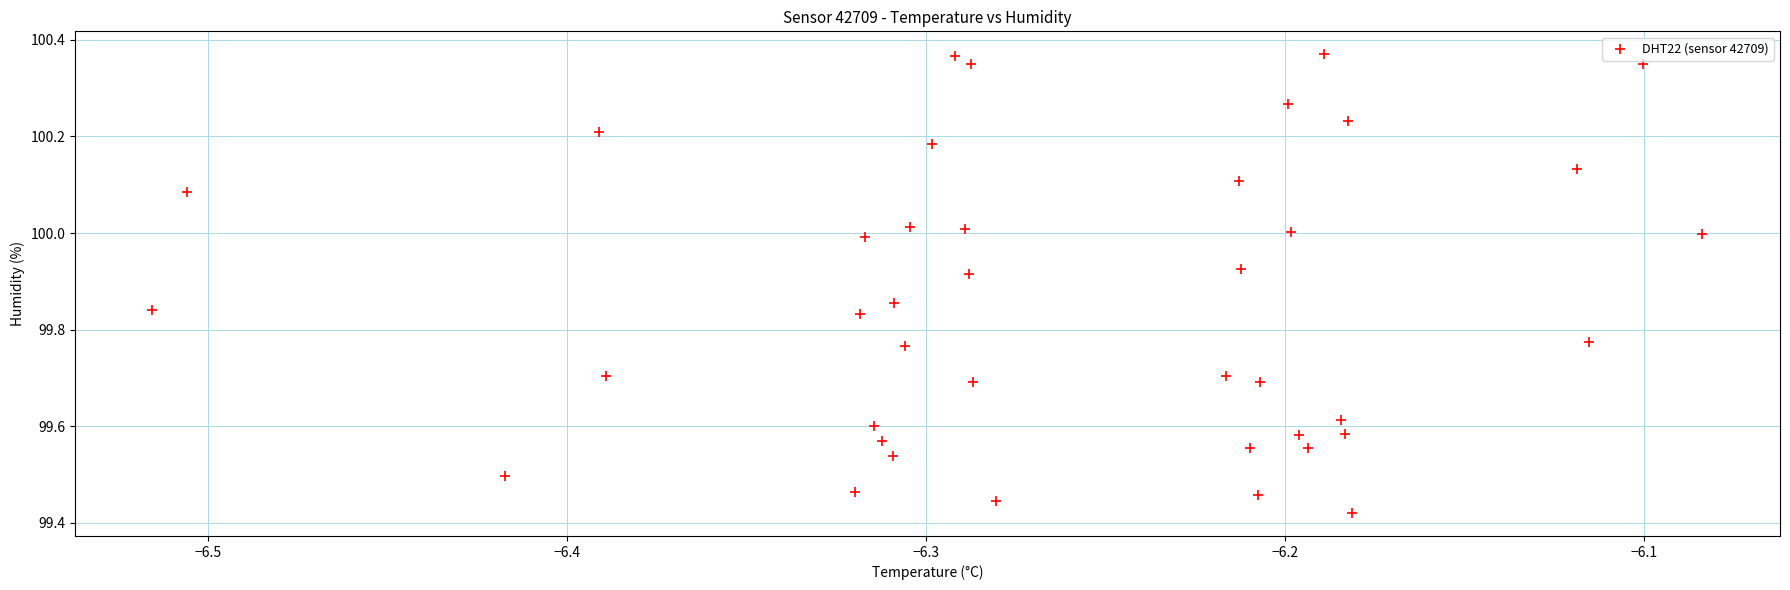

What is the range of X values (max minus min)?

0.4